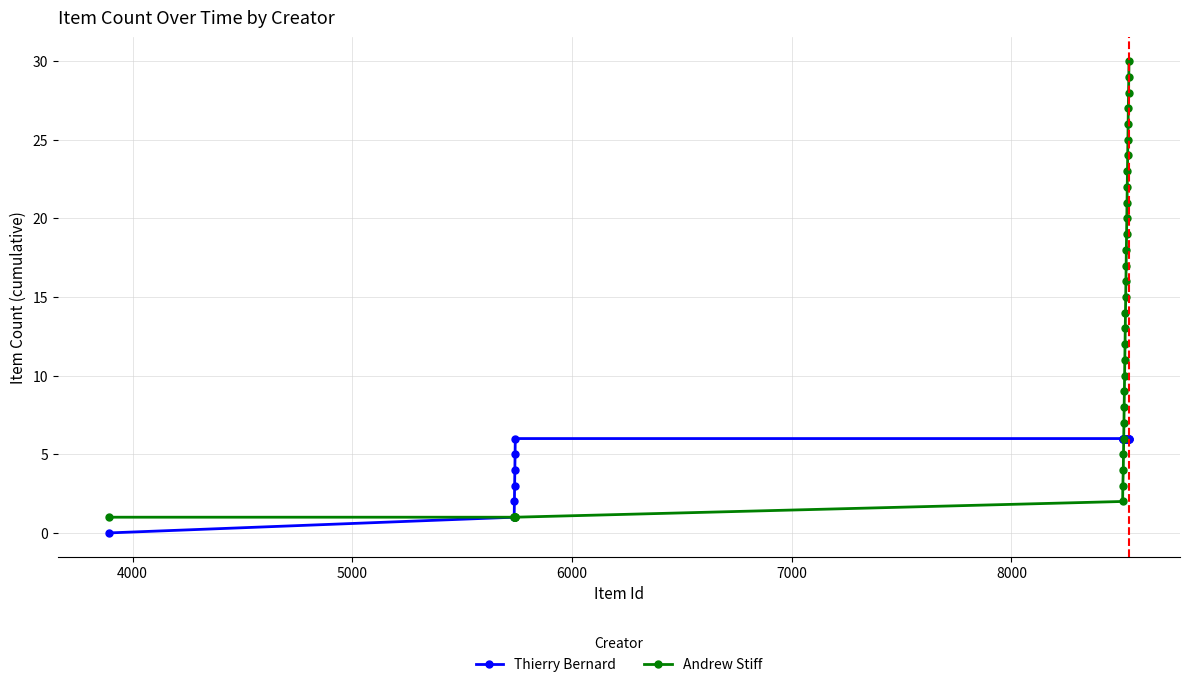

Which series has the largest total across all categories?

Andrew Stiff